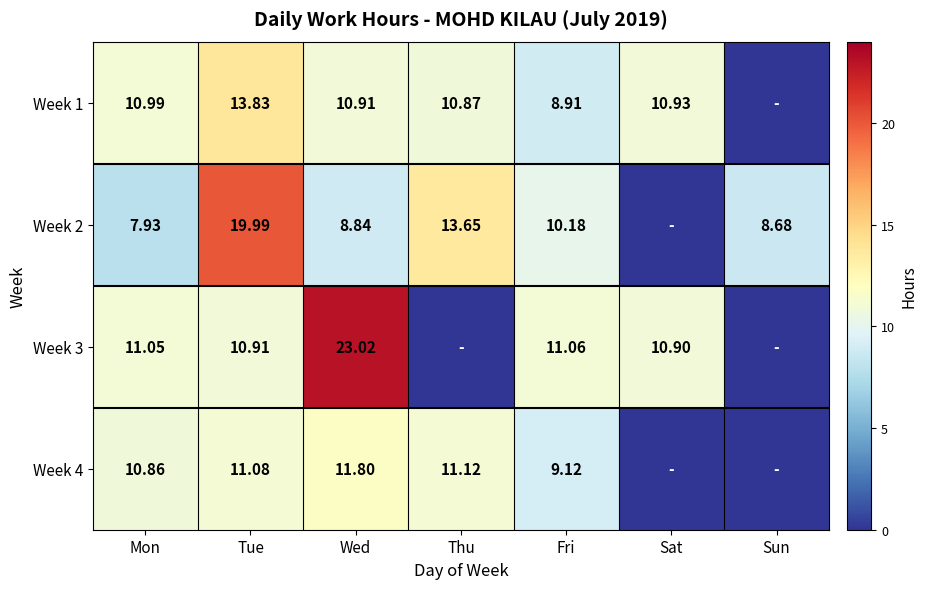

At how many categories does at least one series exceed 21?

1